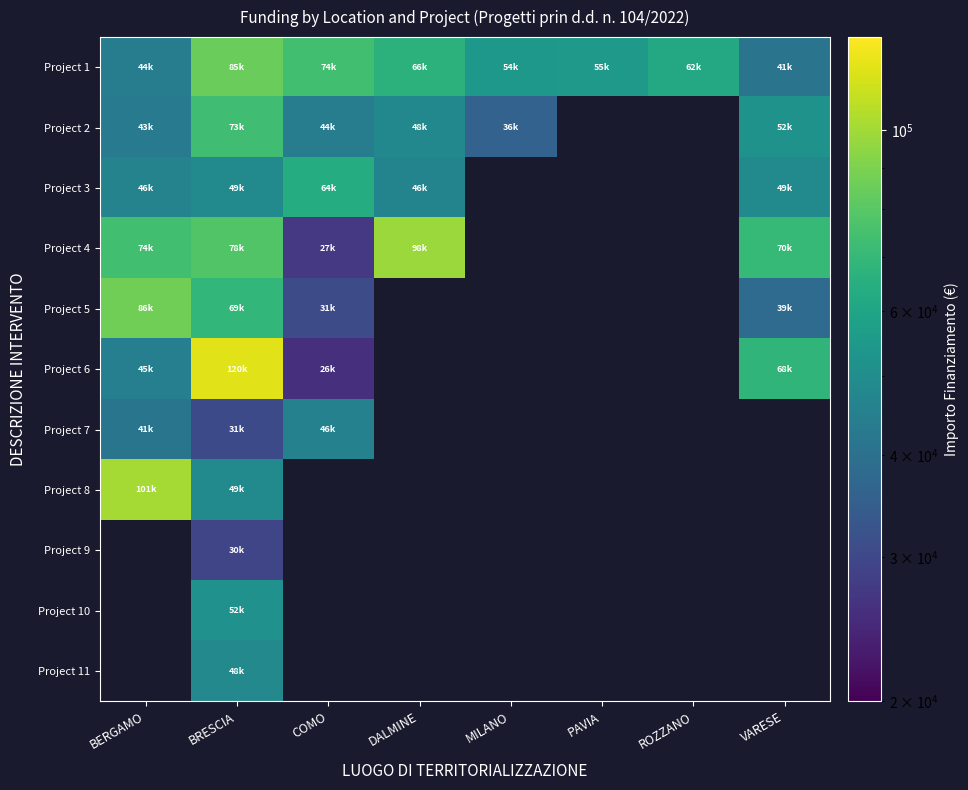

What is the minimum value shown in the chart?

25842.4